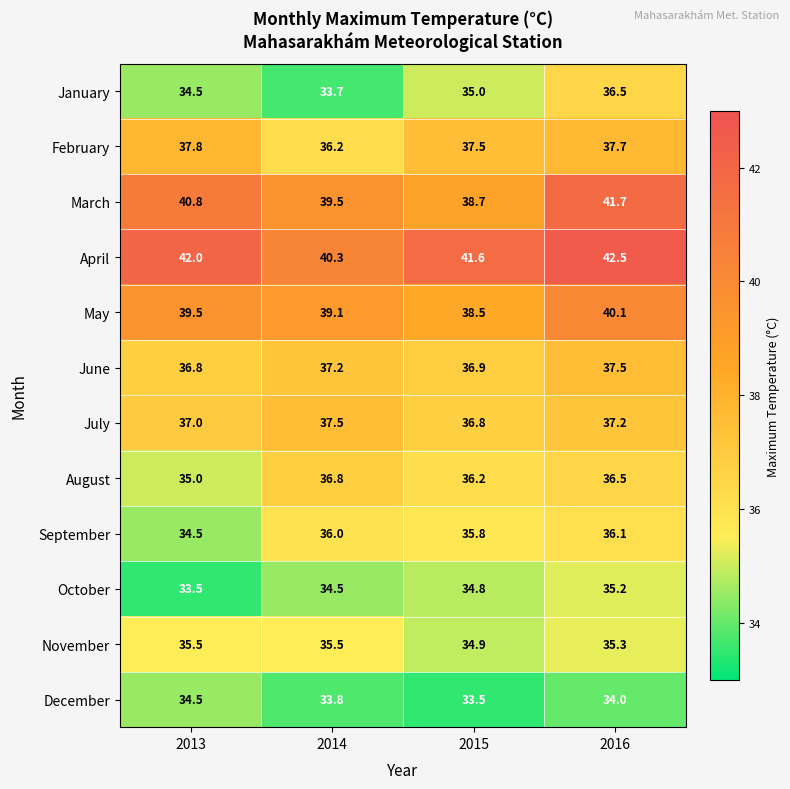

At how many categories does at least one series exceed 35?

4